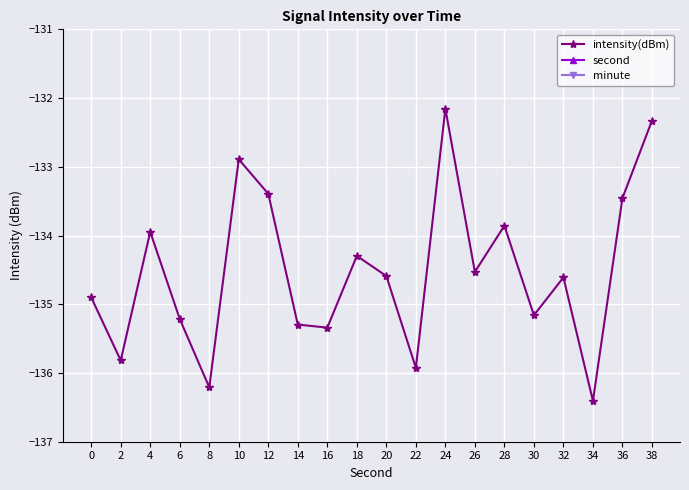

The second series shows 4.5 at 10. True or false?

False